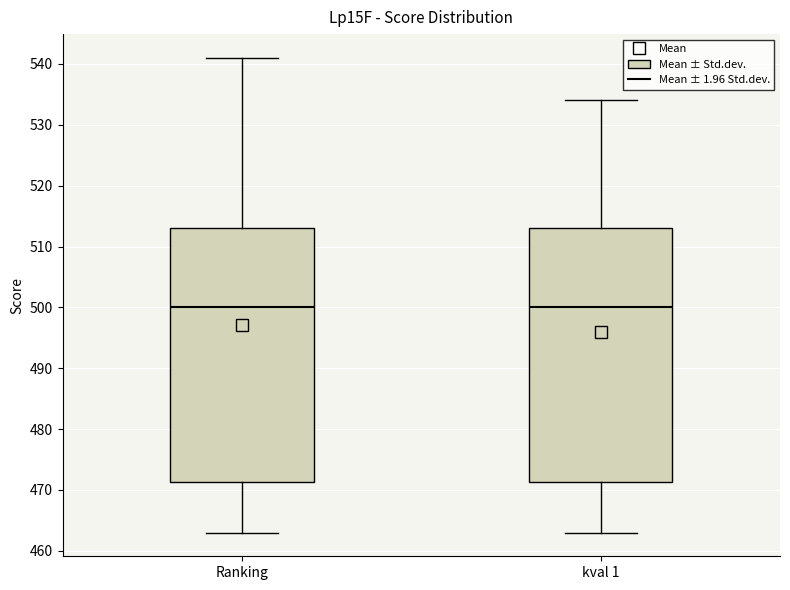

Reading left to right, transcribe this box plot: for each box, give where its median line is, the range the box spans, and where its two whiskers end, as read against the y-axis. The values are not printed on the chart, so give them approximately, as read against the axis.

Ranking: median 500, box 471 to 513, whiskers 463 to 541
kval 1: median 500, box 471 to 513, whiskers 463 to 534